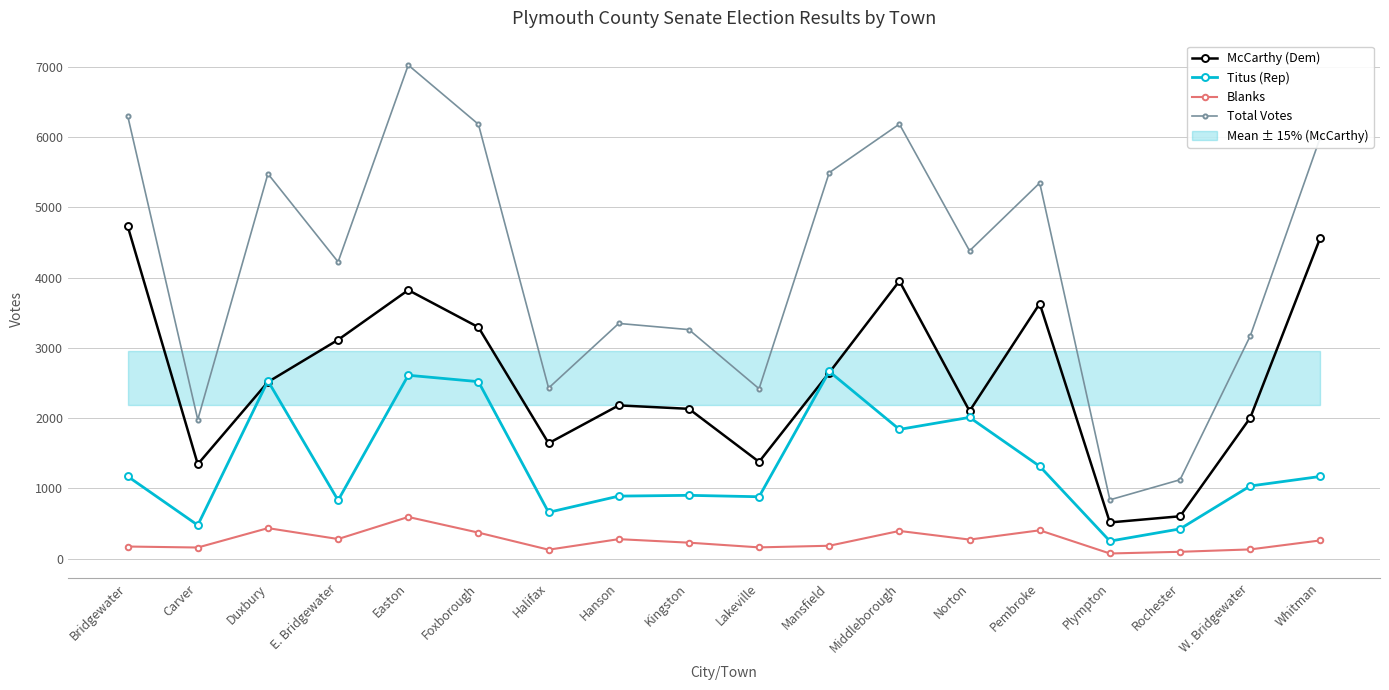

What is the label of the 15th point from the right?

E. Bridgewater